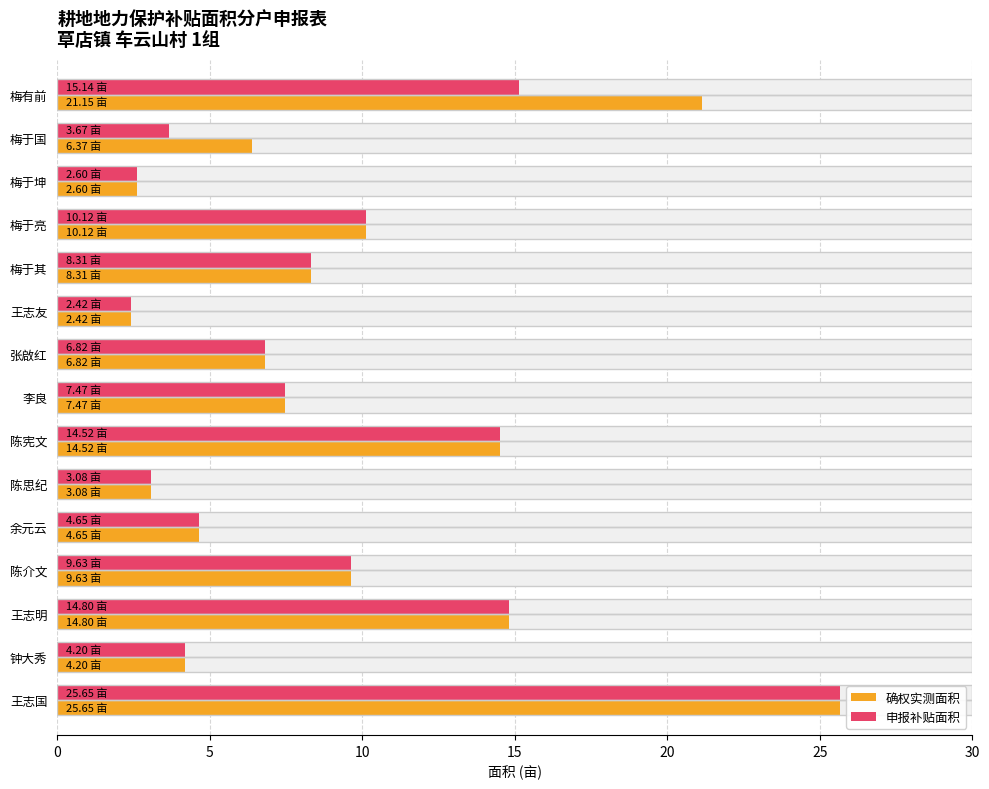

Reading left to right, transcribe all the data shown in this chart.

确权实测面积: 21.1	6.4	2.6	10.1	8.3	2.4	6.8	7.5	14.5	3.1	4.7	9.6	14.8	4.2	25.6
申报补贴面积: 15.1	3.7	2.6	10.1	8.3	2.4	6.8	7.5	14.5	3.1	4.7	9.6	14.8	4.2	25.6